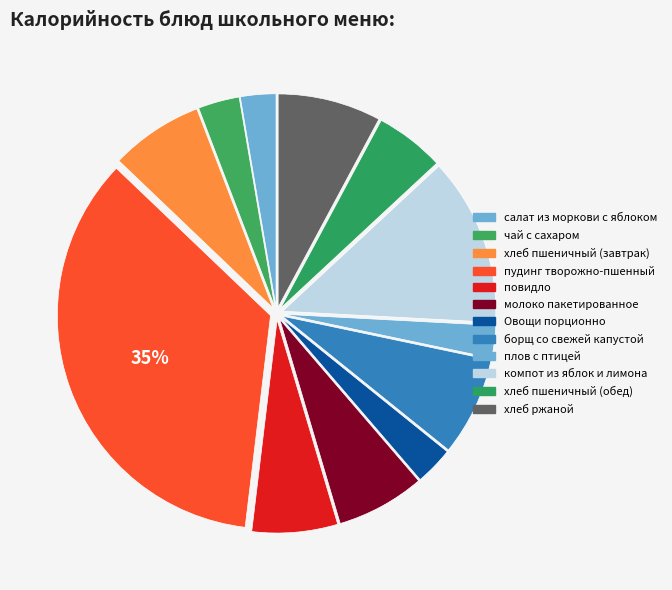

To the nearest percent, what percentage of the pie is Овощи порционно?

3%